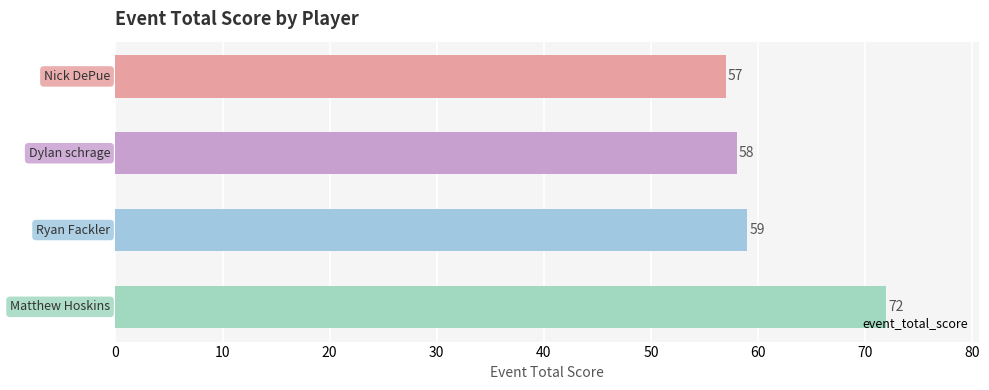

What is the maximum value shown in the chart?

72